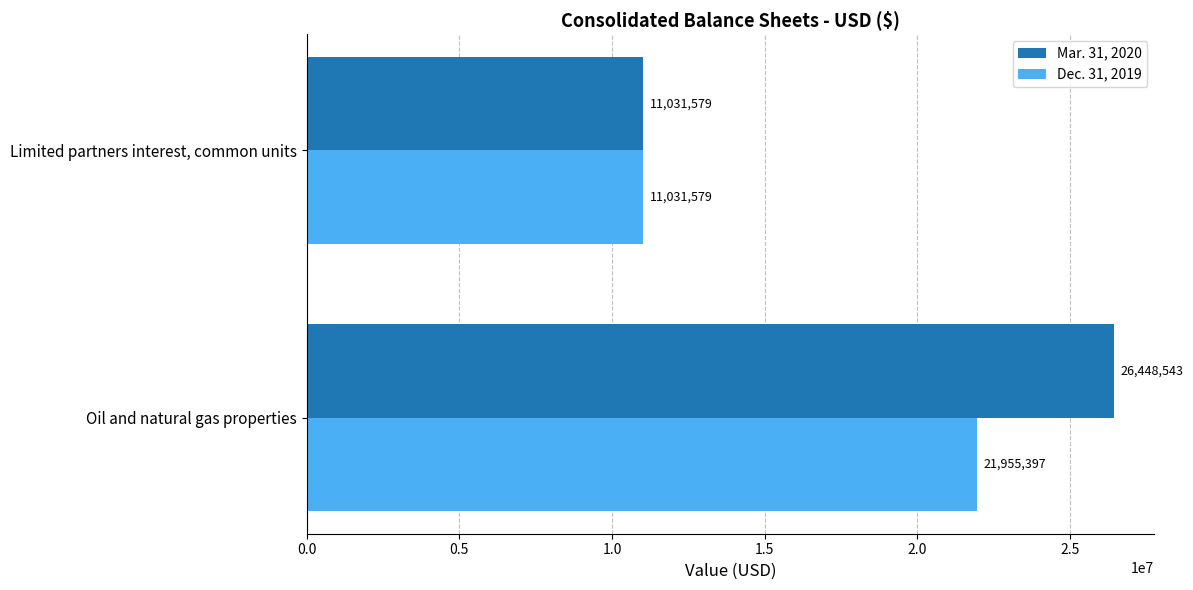

What is the highest value of the Mar. 31, 2020 series?

26448543